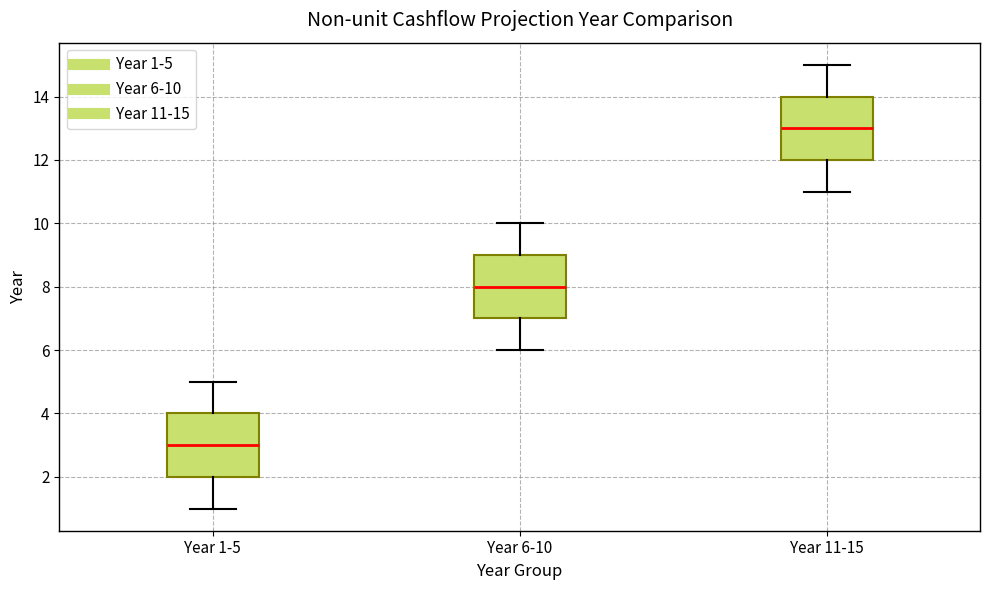

Reading left to right, read every box against the y-axis: the position of its median line, the range the box covers, and the ends of its whiskers. The values are not printed on the chart, so give them approximately, as read against the axis.

Year 1-5: median 3, box 2 to 4, whiskers 1 to 5
Year 6-10: median 8, box 7 to 9, whiskers 6 to 10
Year 11-15: median 13, box 12 to 14, whiskers 11 to 15